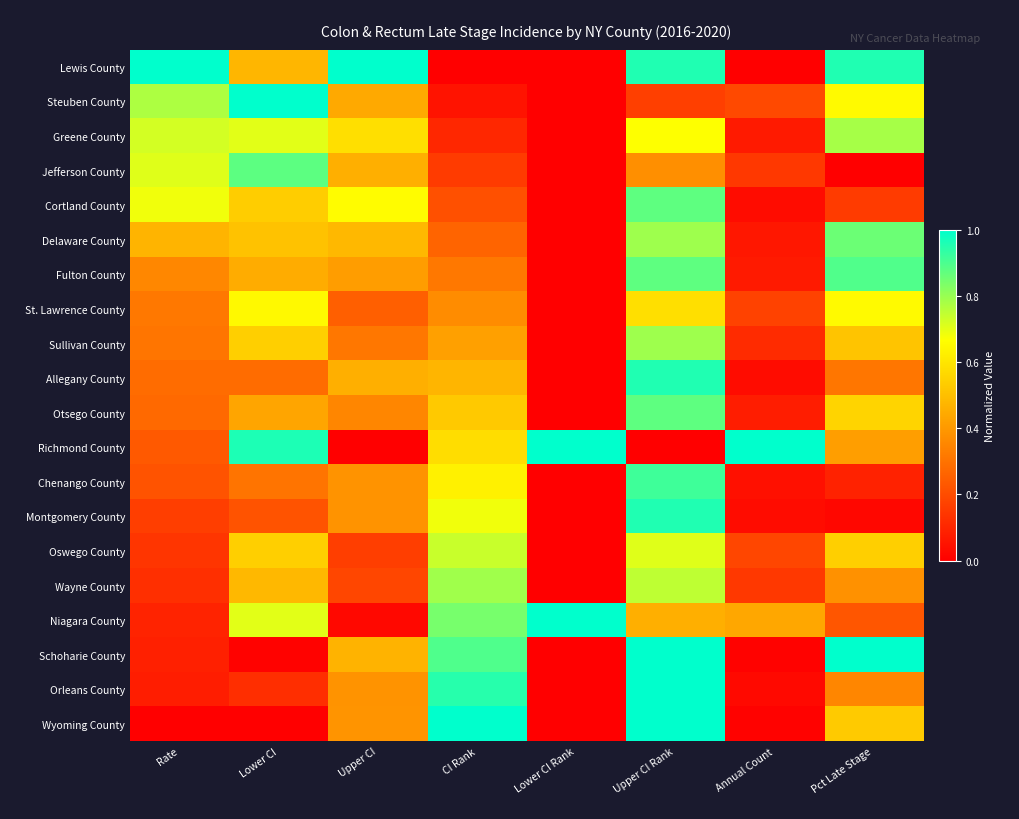

Reading right to left, extract all data points from this chart.

Lewis County: Pct Late Stage=1.0	Annual Count=0.0	Upper CI Rank=1.0	Lower CI Rank=0.0	CI Rank=0.0	Upper CI=1.0	Lower CI=0.5	Rate=1.0
Steuben County: Pct Late Stage=0.7	Annual Count=0.2	Upper CI Rank=0.2	Lower CI Rank=0.0	CI Rank=0.1	Upper CI=0.4	Lower CI=1.0	Rate=0.8
Greene County: Pct Late Stage=0.8	Annual Count=0.1	Upper CI Rank=0.7	Lower CI Rank=0.0	CI Rank=0.1	Upper CI=0.6	Lower CI=0.7	Rate=0.7
Jefferson County: Pct Late Stage=0.0	Annual Count=0.1	Upper CI Rank=0.4	Lower CI Rank=0.0	CI Rank=0.2	Upper CI=0.5	Lower CI=0.9	Rate=0.7
Cortland County: Pct Late Stage=0.2	Annual Count=0.0	Upper CI Rank=0.9	Lower CI Rank=0.0	CI Rank=0.2	Upper CI=0.7	Lower CI=0.5	Rate=0.7
Delaware County: Pct Late Stage=0.9	Annual Count=0.1	Upper CI Rank=0.8	Lower CI Rank=0.0	CI Rank=0.3	Upper CI=0.5	Lower CI=0.5	Rate=0.5
Fulton County: Pct Late Stage=0.9	Annual Count=0.1	Upper CI Rank=0.9	Lower CI Rank=0.0	CI Rank=0.3	Upper CI=0.4	Lower CI=0.5	Rate=0.4
St. Lawrence County: Pct Late Stage=0.7	Annual Count=0.2	Upper CI Rank=0.6	Lower CI Rank=0.0	CI Rank=0.4	Upper CI=0.2	Lower CI=0.7	Rate=0.3
Sullivan County: Pct Late Stage=0.5	Annual Count=0.1	Upper CI Rank=0.8	Lower CI Rank=0.0	CI Rank=0.4	Upper CI=0.3	Lower CI=0.5	Rate=0.3
Allegany County: Pct Late Stage=0.3	Annual Count=0.0	Upper CI Rank=1.0	Lower CI Rank=0.0	CI Rank=0.5	Upper CI=0.5	Lower CI=0.3	Rate=0.3
Otsego County: Pct Late Stage=0.6	Annual Count=0.1	Upper CI Rank=0.9	Lower CI Rank=0.0	CI Rank=0.5	Upper CI=0.4	Lower CI=0.4	Rate=0.3
Richmond County: Pct Late Stage=0.4	Annual Count=1.0	Upper CI Rank=0.0	Lower CI Rank=1.0	CI Rank=0.6	Upper CI=0.0	Lower CI=1.0	Rate=0.2
Chenango County: Pct Late Stage=0.1	Annual Count=0.0	Upper CI Rank=0.9	Lower CI Rank=0.0	CI Rank=0.6	Upper CI=0.4	Lower CI=0.3	Rate=0.2
Montgomery County: Pct Late Stage=0.0	Annual Count=0.0	Upper CI Rank=1.0	Lower CI Rank=0.0	CI Rank=0.7	Upper CI=0.4	Lower CI=0.2	Rate=0.2
Oswego County: Pct Late Stage=0.5	Annual Count=0.2	Upper CI Rank=0.7	Lower CI Rank=0.0	CI Rank=0.7	Upper CI=0.2	Lower CI=0.5	Rate=0.1
Wayne County: Pct Late Stage=0.4	Annual Count=0.1	Upper CI Rank=0.8	Lower CI Rank=0.0	CI Rank=0.8	Upper CI=0.2	Lower CI=0.5	Rate=0.1
Niagara County: Pct Late Stage=0.2	Annual Count=0.4	Upper CI Rank=0.5	Lower CI Rank=1.0	CI Rank=0.8	Upper CI=0.0	Lower CI=0.7	Rate=0.1
Schoharie County: Pct Late Stage=1.0	Annual Count=0.0	Upper CI Rank=1.0	Lower CI Rank=0.0	CI Rank=0.9	Upper CI=0.5	Lower CI=0.0	Rate=0.1
Orleans County: Pct Late Stage=0.4	Annual Count=0.0	Upper CI Rank=1.0	Lower CI Rank=0.0	CI Rank=0.9	Upper CI=0.4	Lower CI=0.1	Rate=0.1
Wyoming County: Pct Late Stage=0.5	Annual Count=0.0	Upper CI Rank=1.0	Lower CI Rank=0.0	CI Rank=1.0	Upper CI=0.4	Lower CI=0.0	Rate=0.0